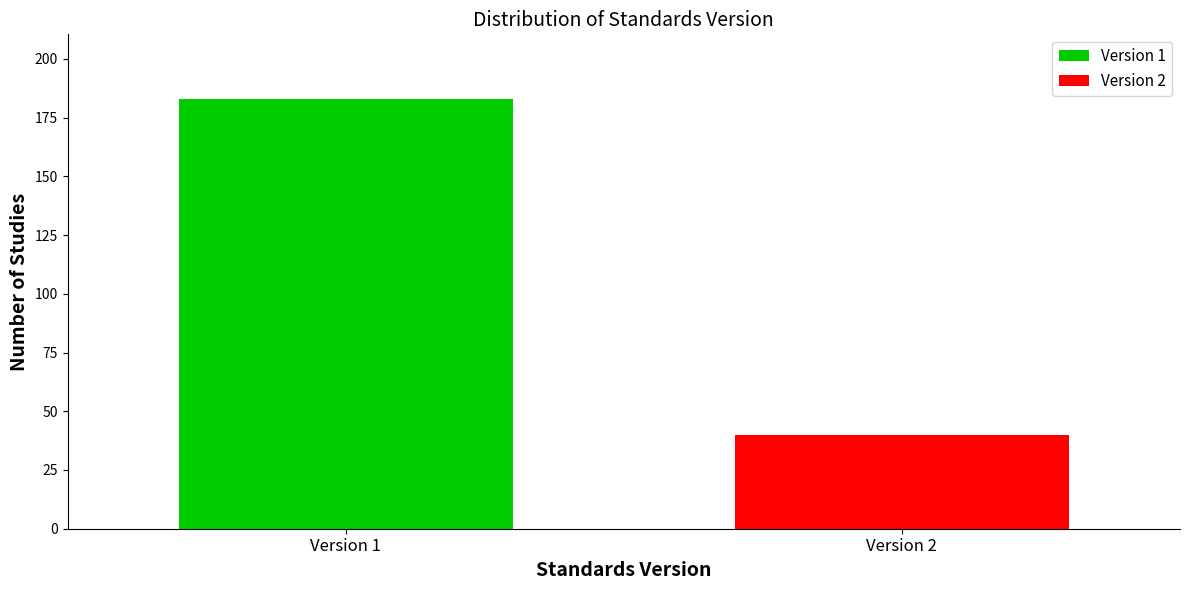

Reading left to right, list all the values displayed in this chart.

Version 1=183	Version 2=40